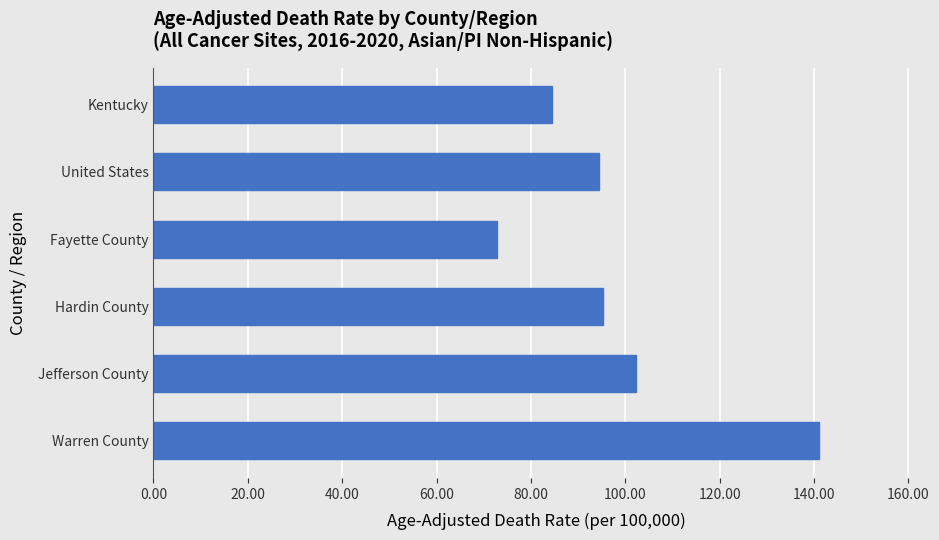

Which category has the lowest value across all series?

Fayette County